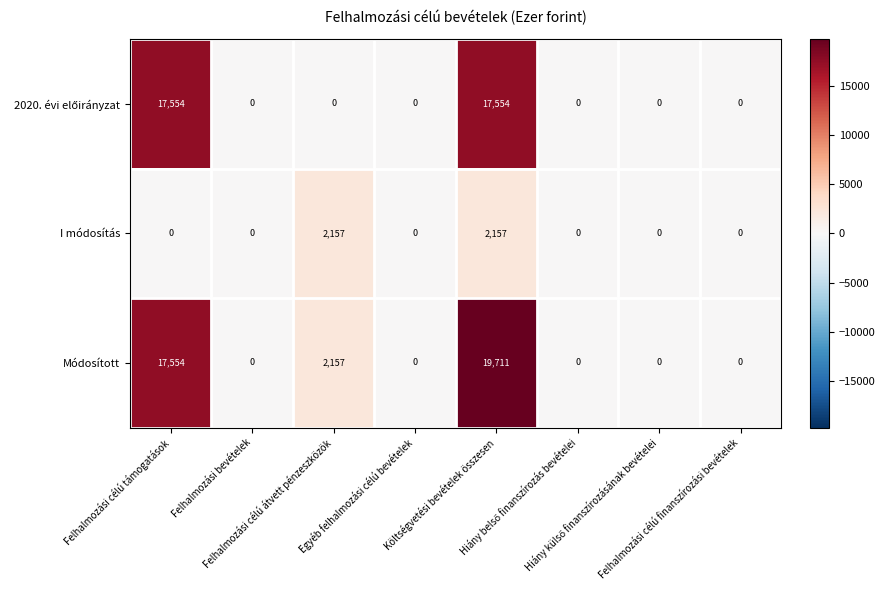

Which series has the largest total across all categories?

Módosított